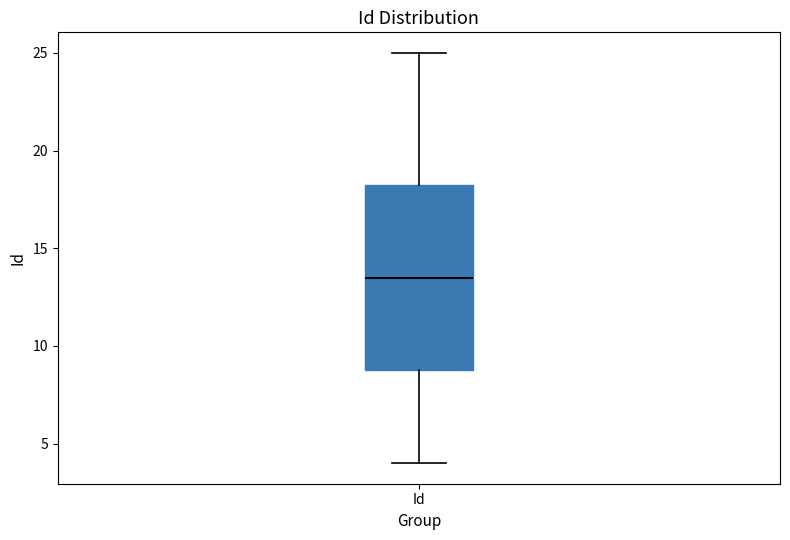

Where does the upper whisker of the box for Id end on the y-axis? The values are not printed on the chart, so give them approximately, as read against the axis.

25.0